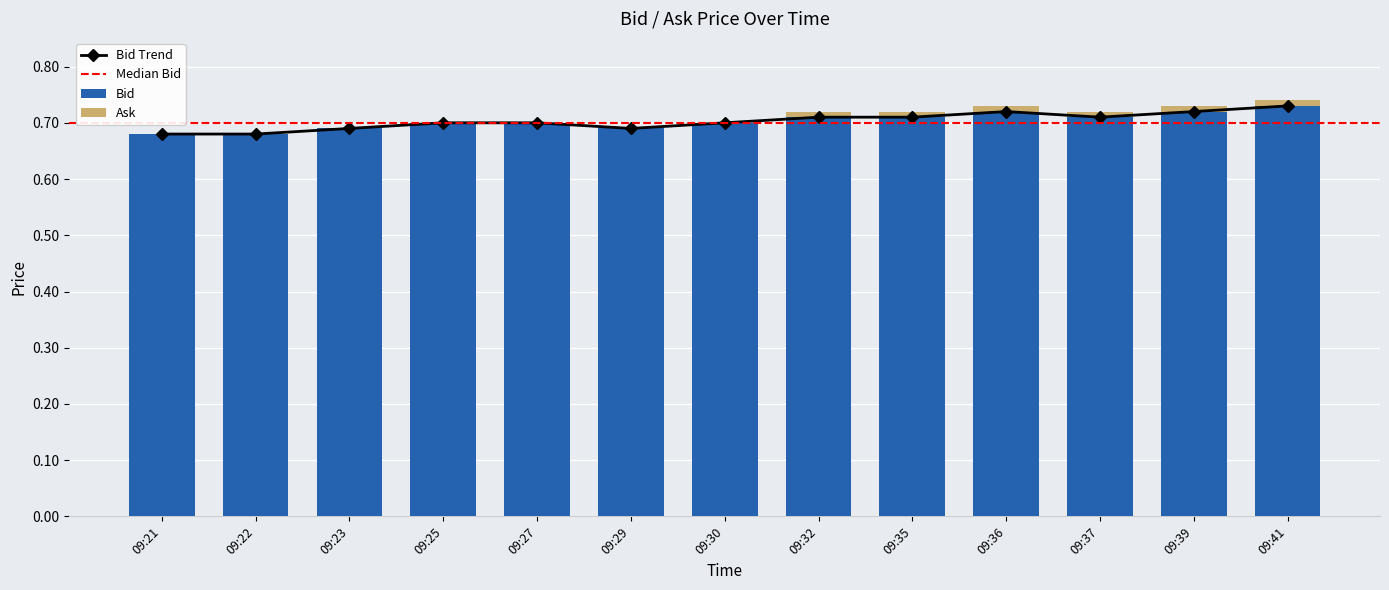

Rank the series by their average value, from lowest to highest.

Ask, Bid